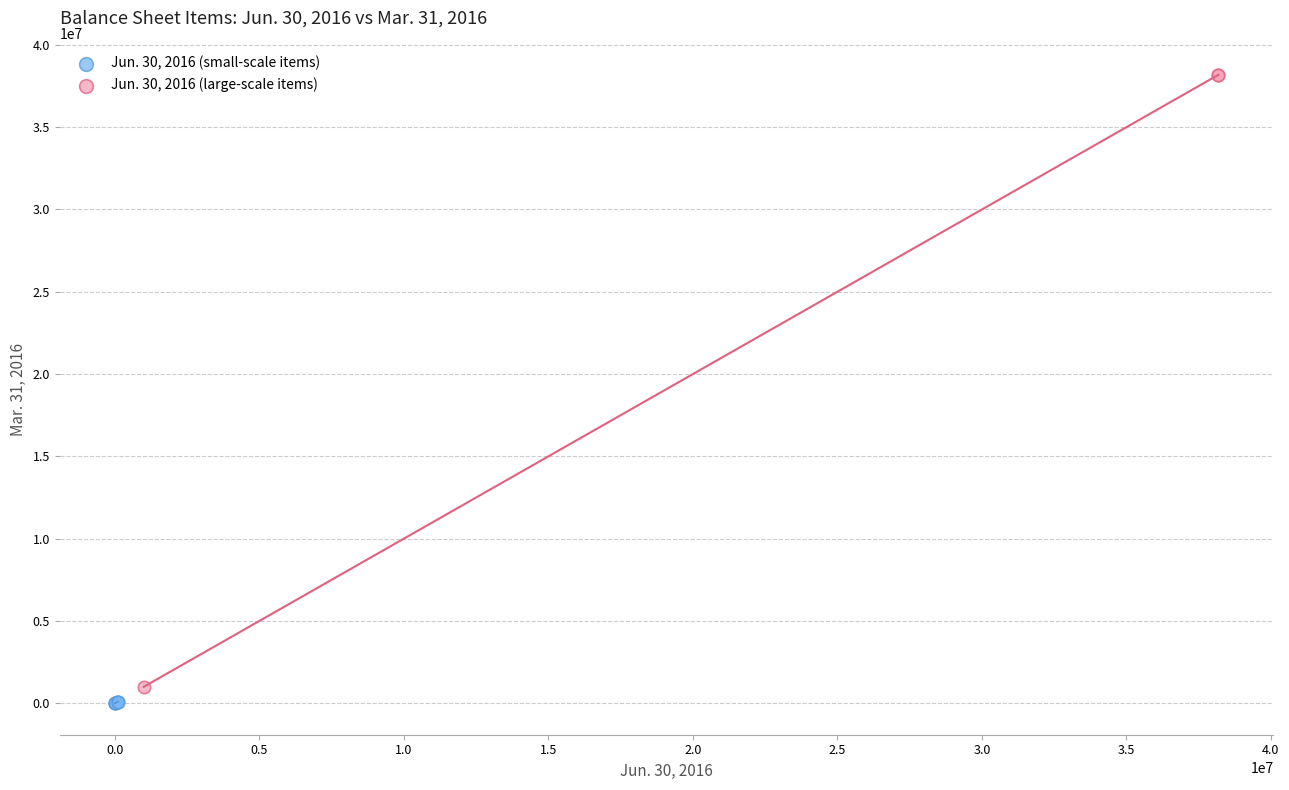

Which series reaches the maximum Y coordinate?

Jun. 30, 2016 (large-scale items)